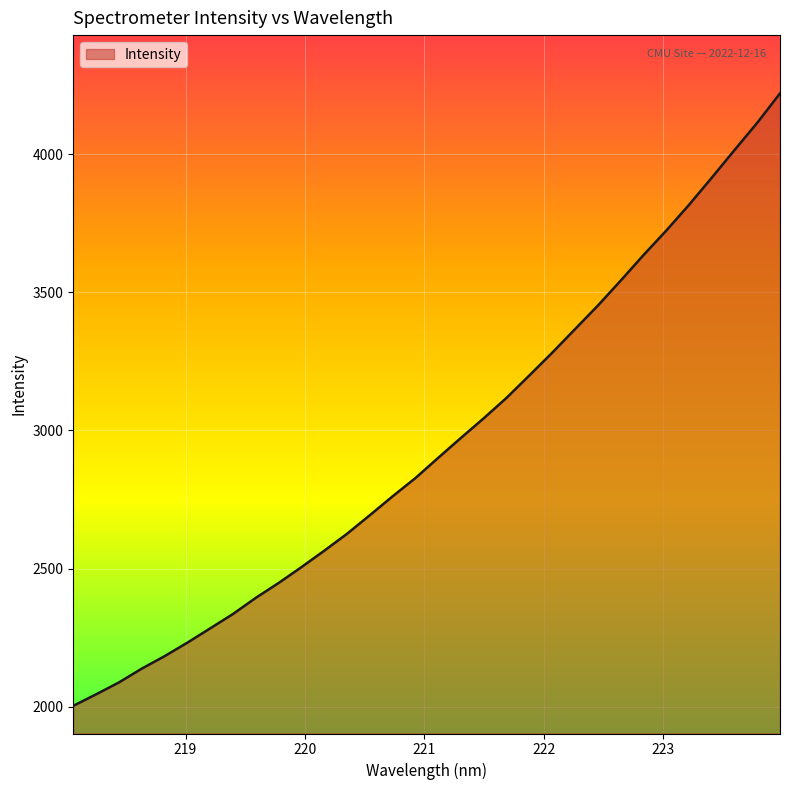

Does the chart have visible grid lines?

Yes